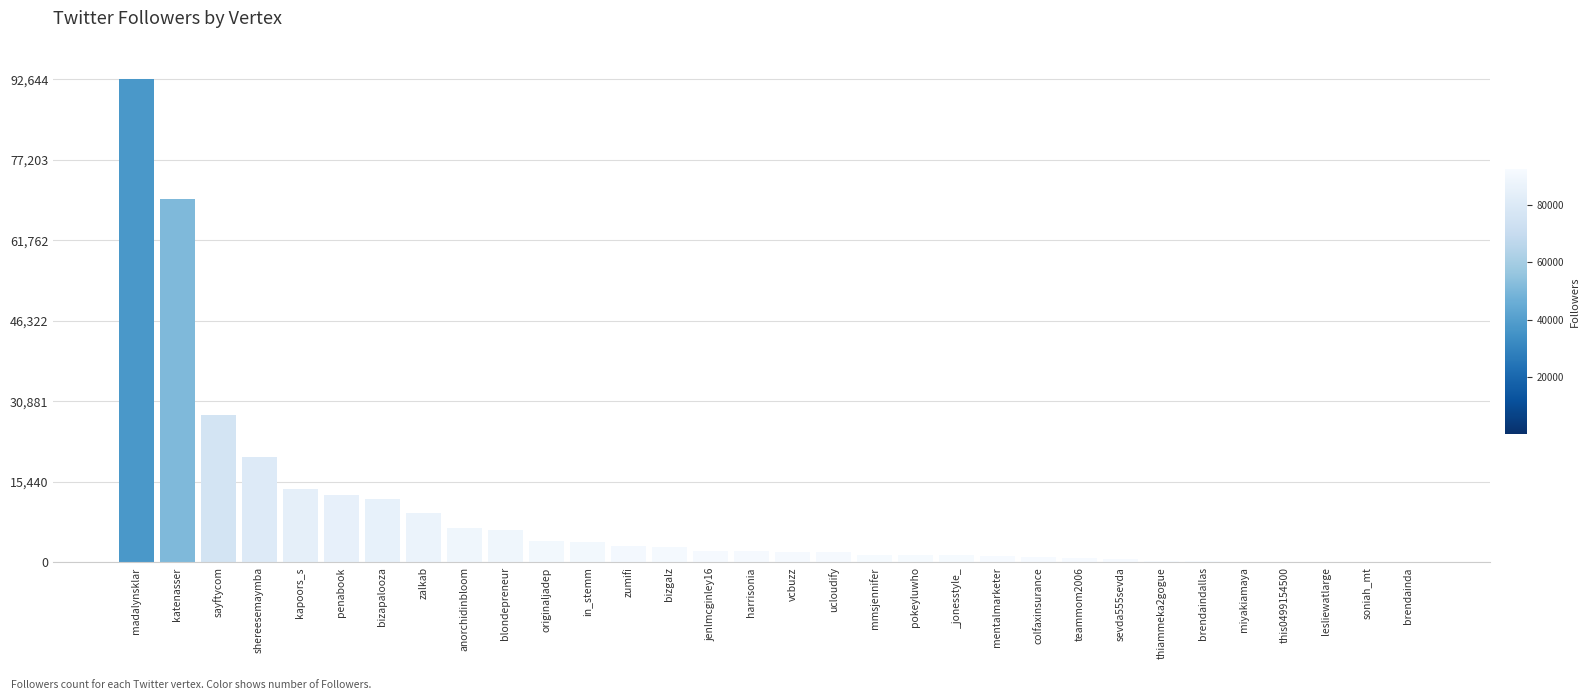

What is the sum of all values?

303455